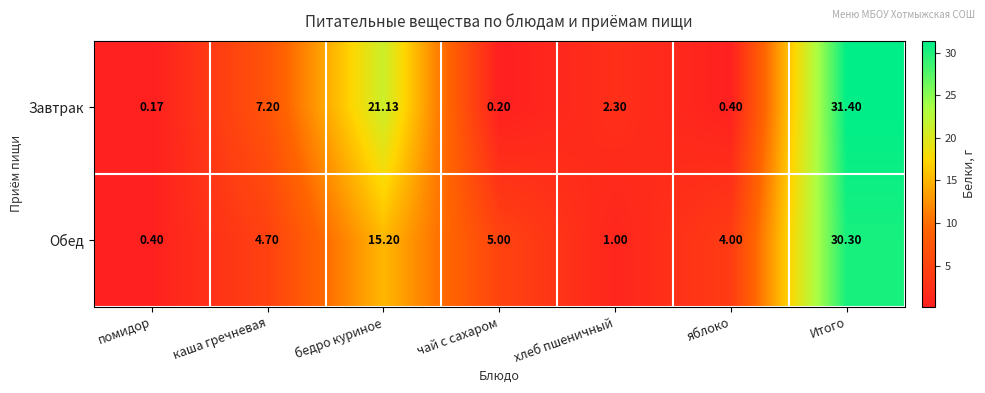

Which series changed the most between яблоко and Итого?

Завтрак